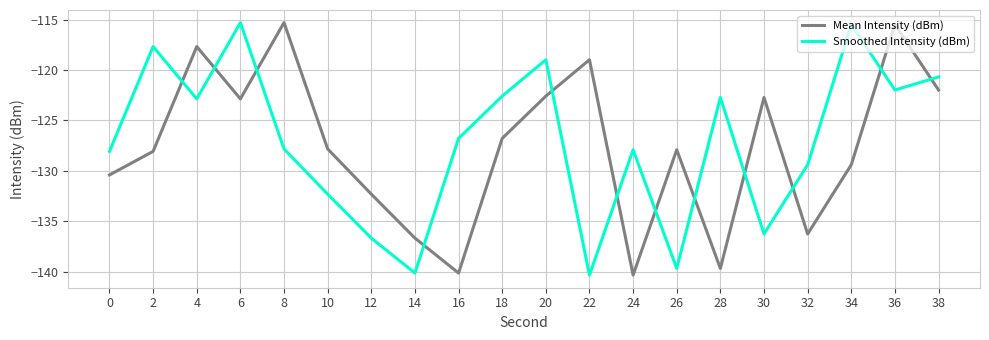

What is the difference between the maximum and second lowest values in the Smoothed Intensity (dBm) series?

24.8